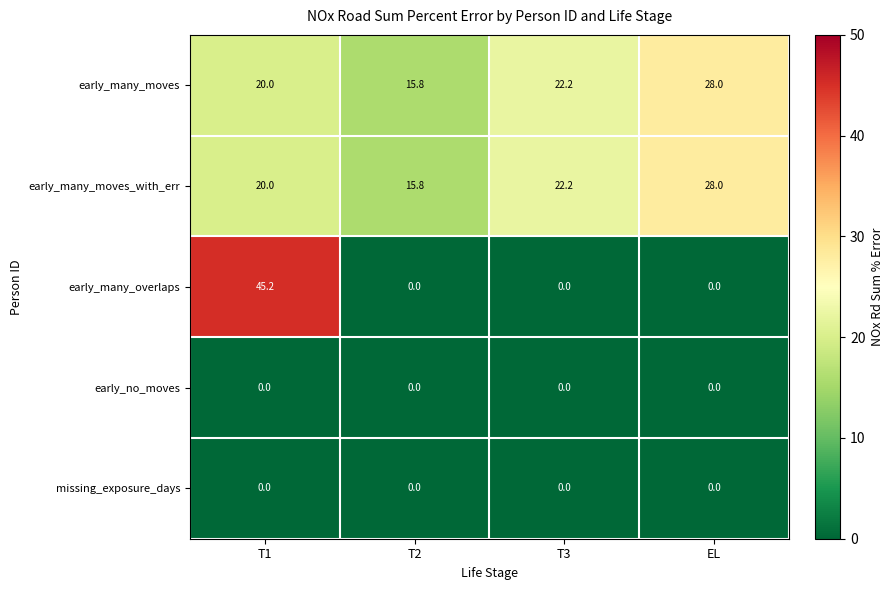

At which category does the chart reach its peak across all series?

T1